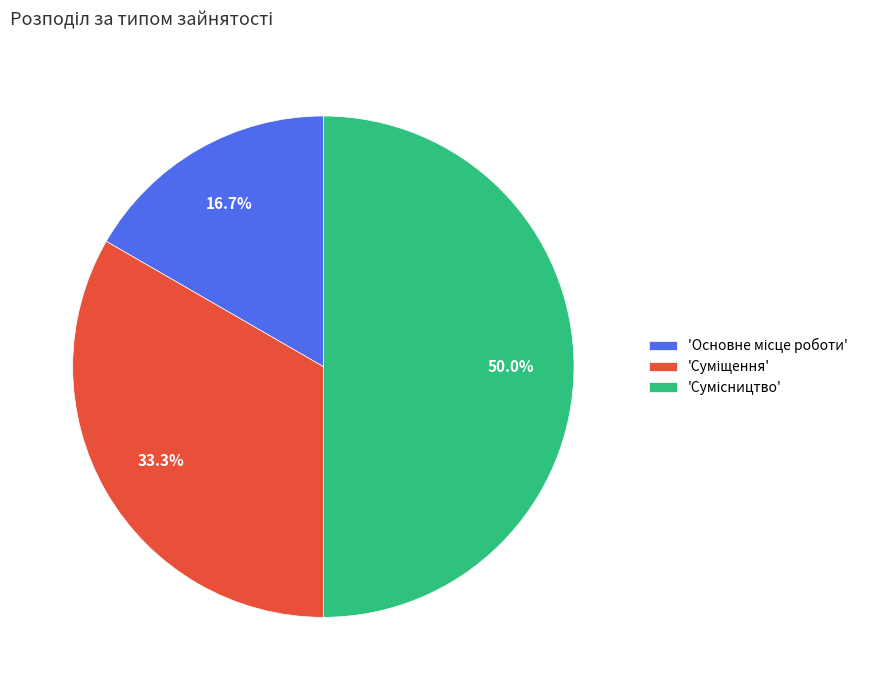

Count the number of slices in the pie.

3